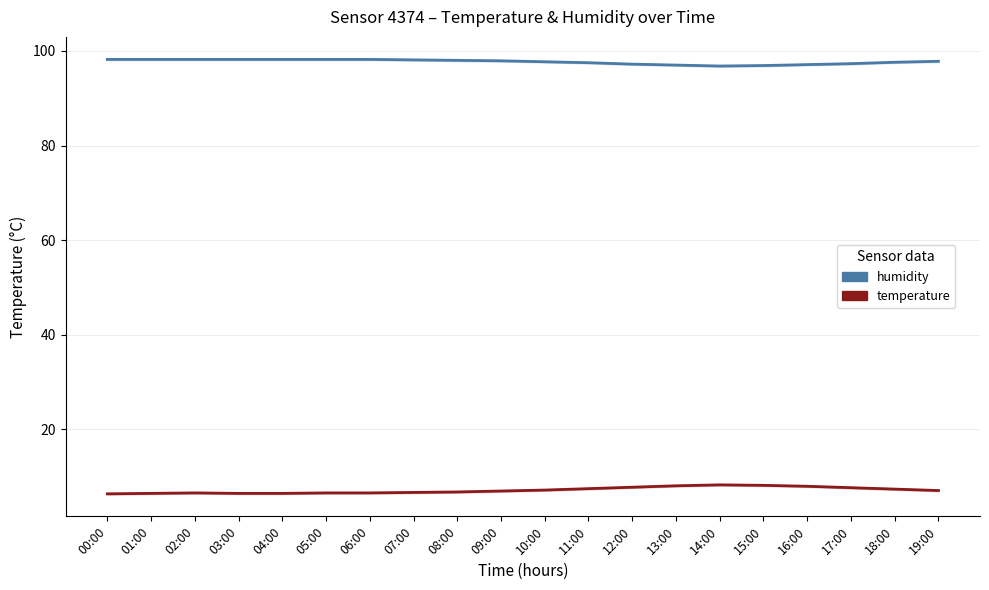

What is the label of the 8th point from the left?

07:00